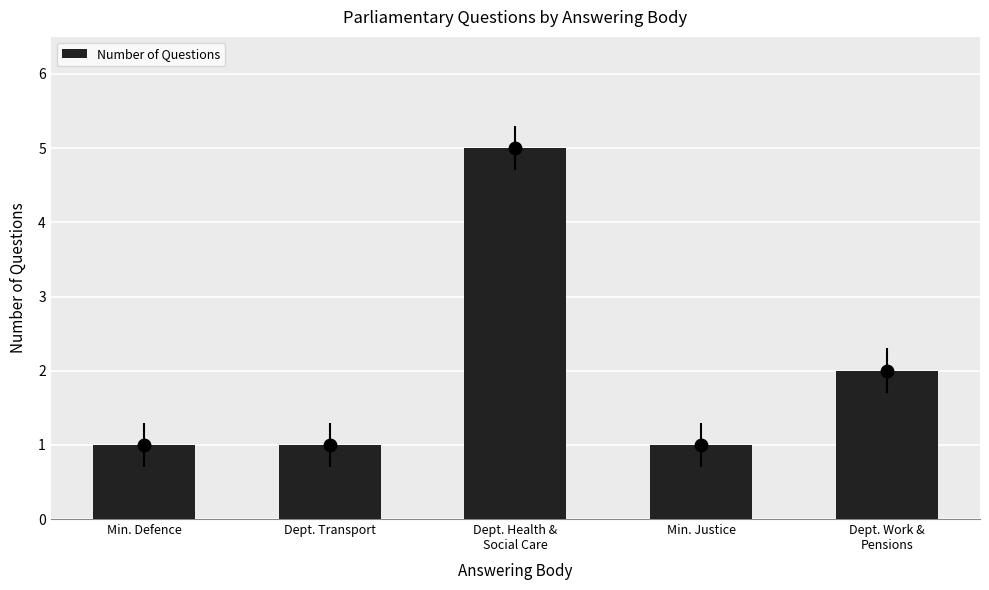

What is the label of the 2nd bar from the right?

Min. Justice